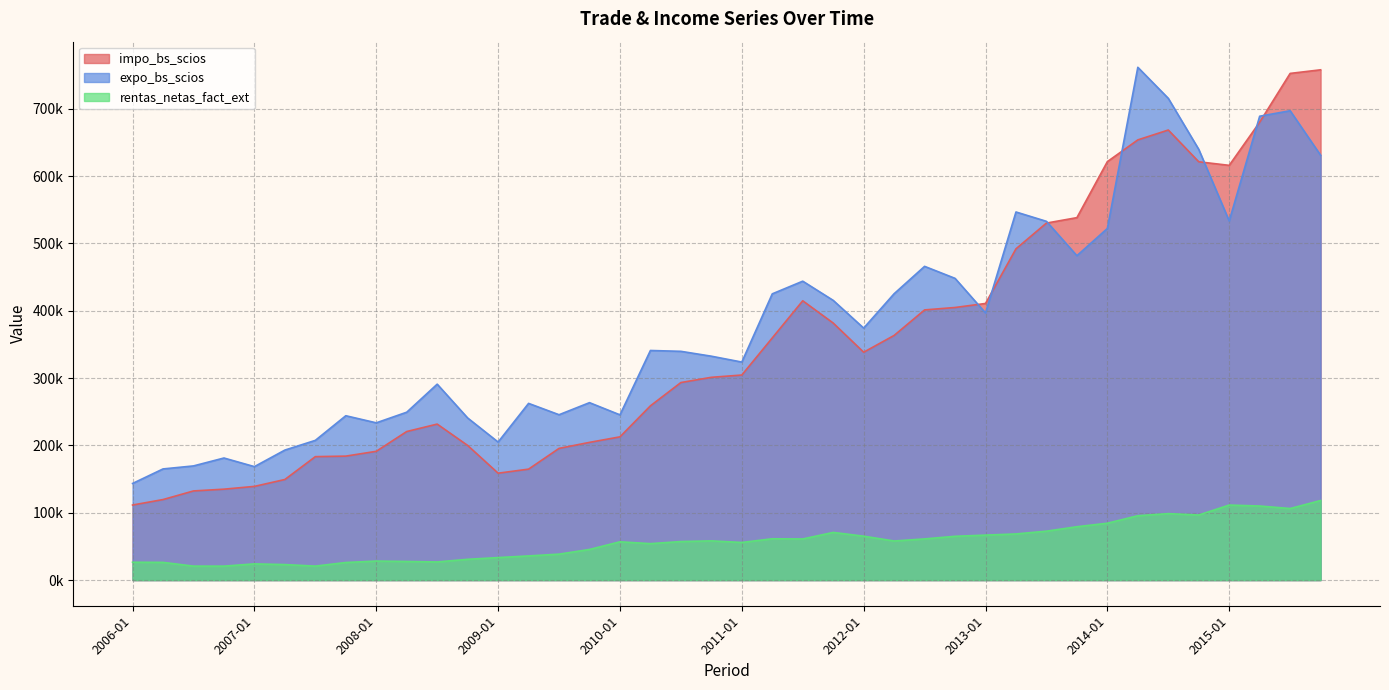

Between 2012-04 and 2015-07, which series saw the biggest shift?

impo_bs_scios